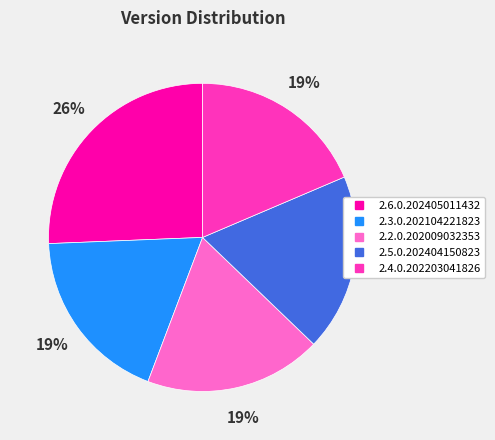

What percentage is the 2.3.0.202104221823 slice, to the nearest percent?

19%